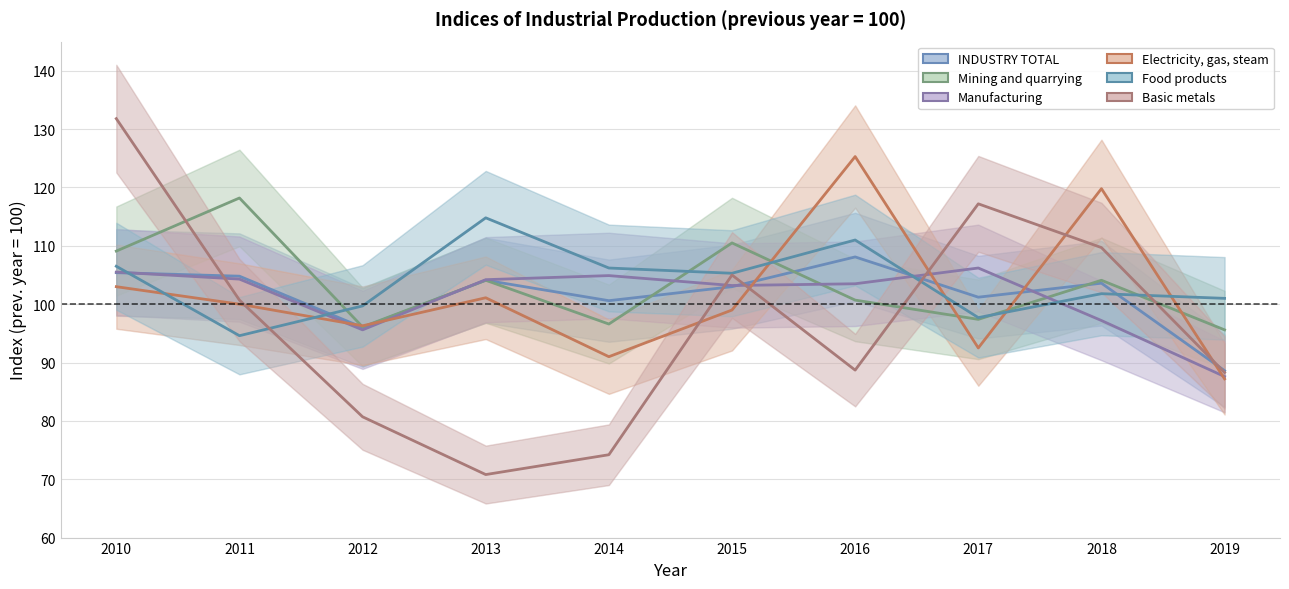

How many categories are shown in the chart?

10